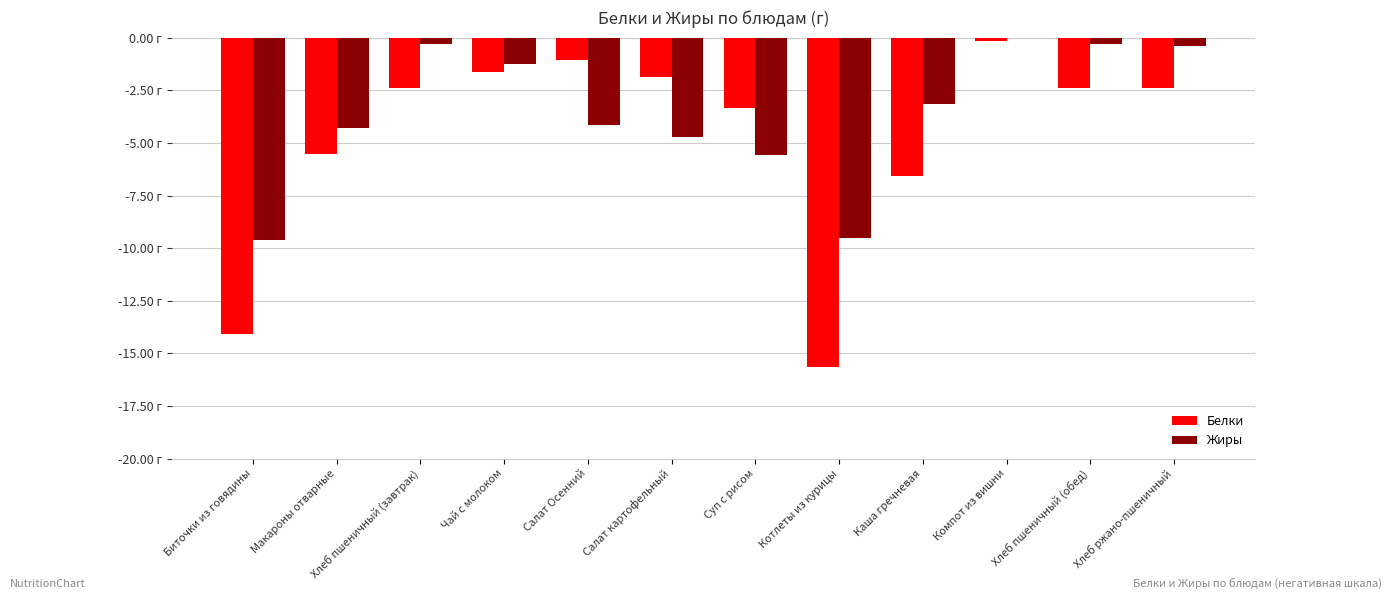

What are all the series names shown in the legend?

Белки, Жиры